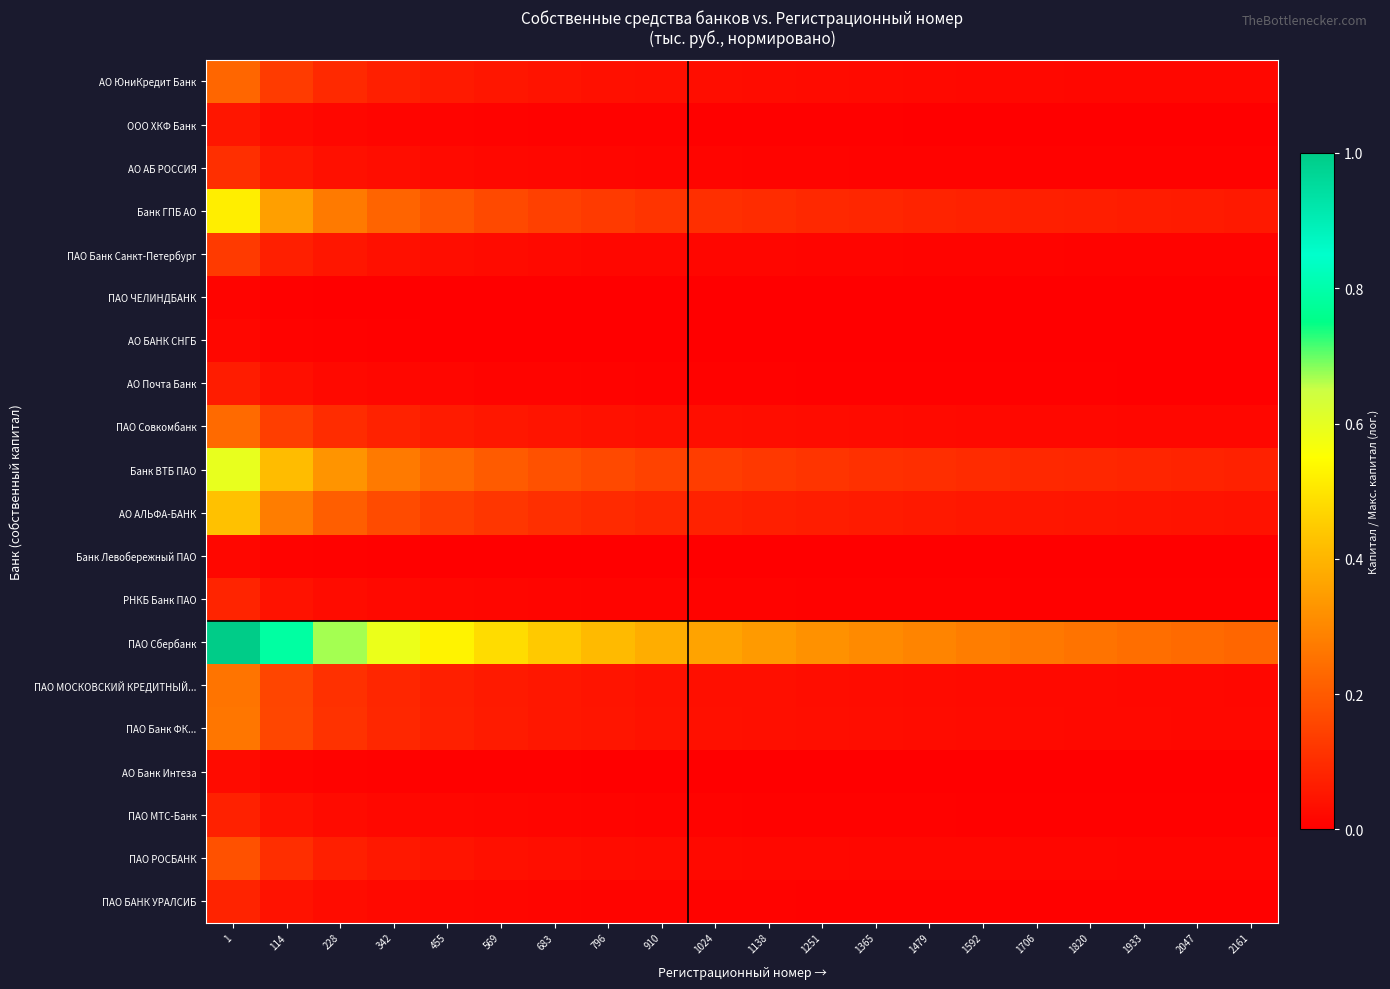

At 342, list the series in order from smallest to largest.

ПАО ЧЕЛИНДБАНК, Банк Левобережный ПАО, АО БАНК СНГБ, АО Банк Интеза, ООО ХКФ Банк, АО Почта Банк, ПАО МТС-Банк, ПАО БАНК УРАЛСИБ, РНКБ Банк ПАО, АО АБ РОССИЯ, ПАО Банк Санкт-Петербург, ПАО РОСБАНК, АО ЮниКредит Банк, ПАО Совкомбанк, ПАО МОСКОВСКИЙ КРЕДИТНЫЙ..., ПАО Банк ФК..., АО АЛЬФА-БАНК, Банк ГПБ АО, Банк ВТБ ПАО, ПАО Сбербанк